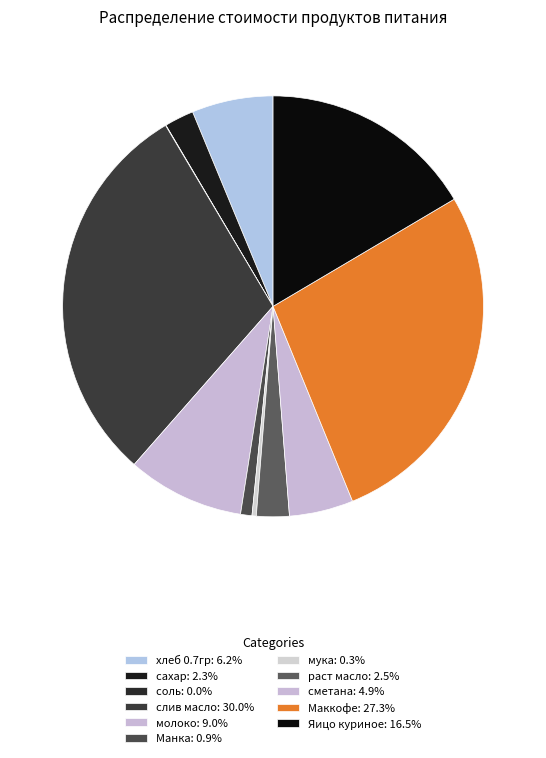

Does any single category account for the majority?

No